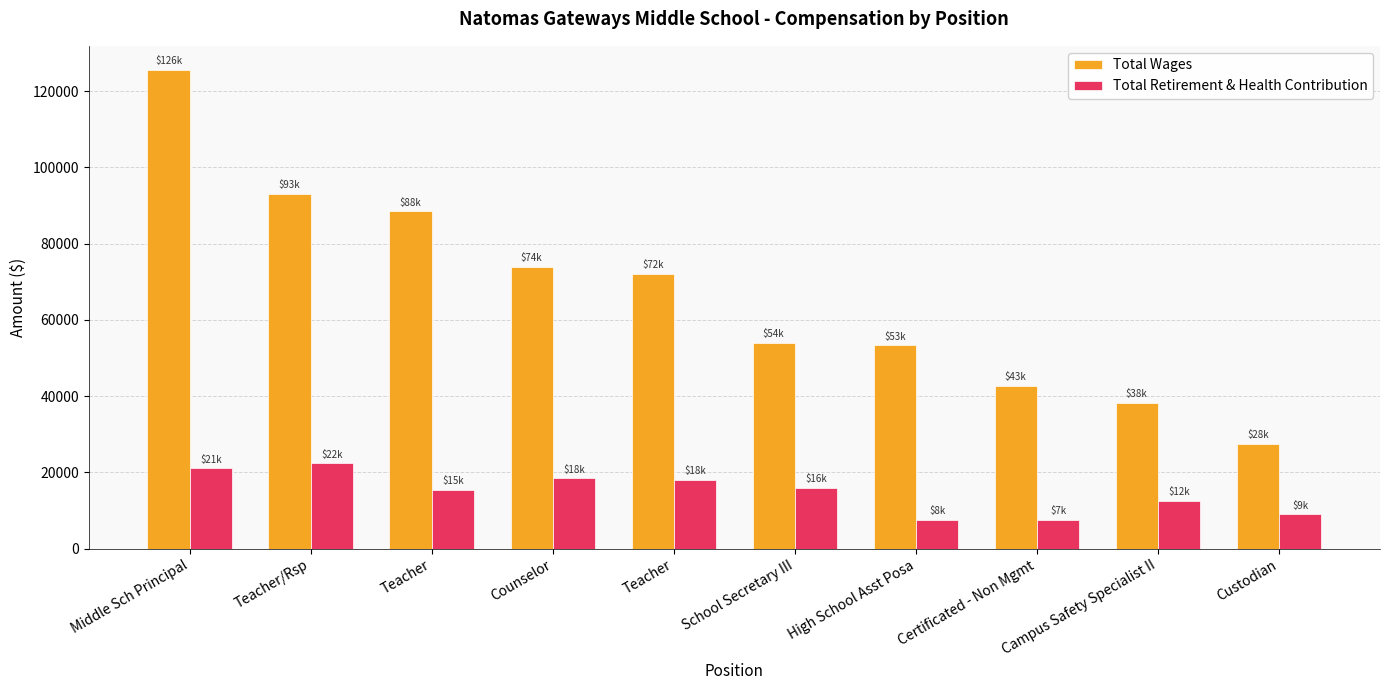

What is the difference between the Total Retirement & Health Contribution values at Campus Safety Specialist II and Certificated - Non Mgmt?

4982